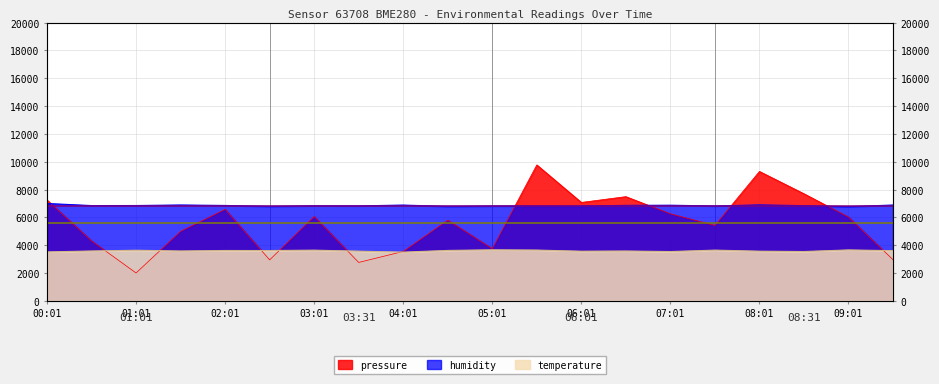

True or false: humidity has a value of 12234.0 at 02:31.

False